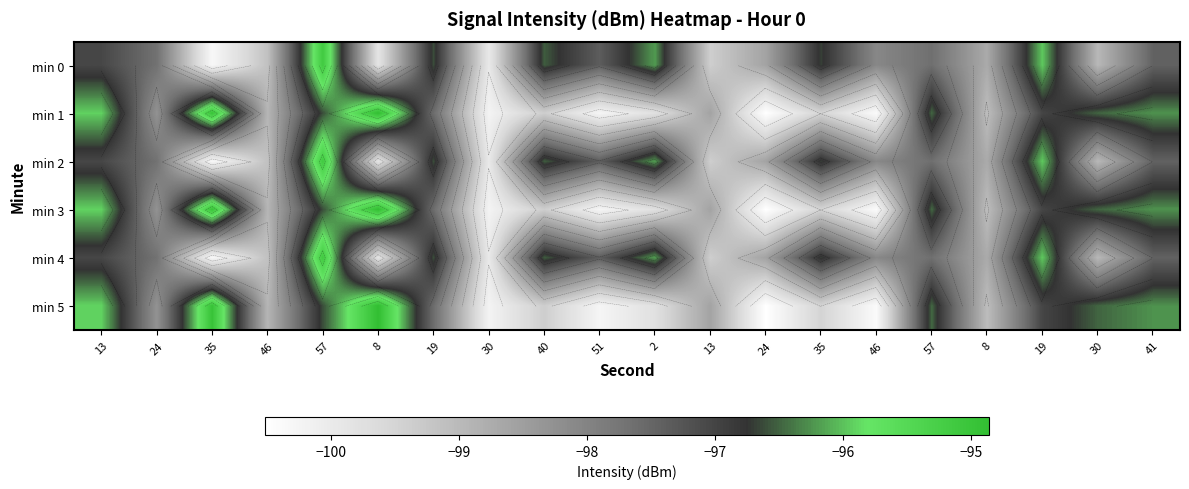

At which label does min 0 first exceed -97?

57